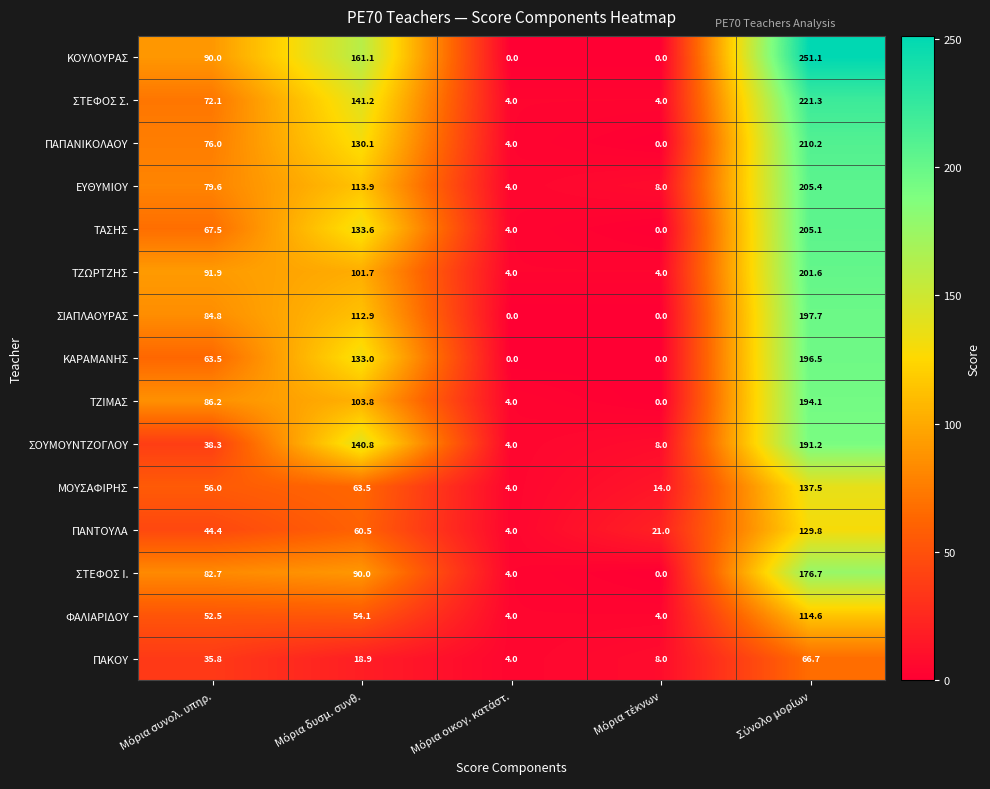

What is the difference between the second highest and minimum values in the ΣΙΑΠΛΑΟΥΡΑΣ series?

112.9